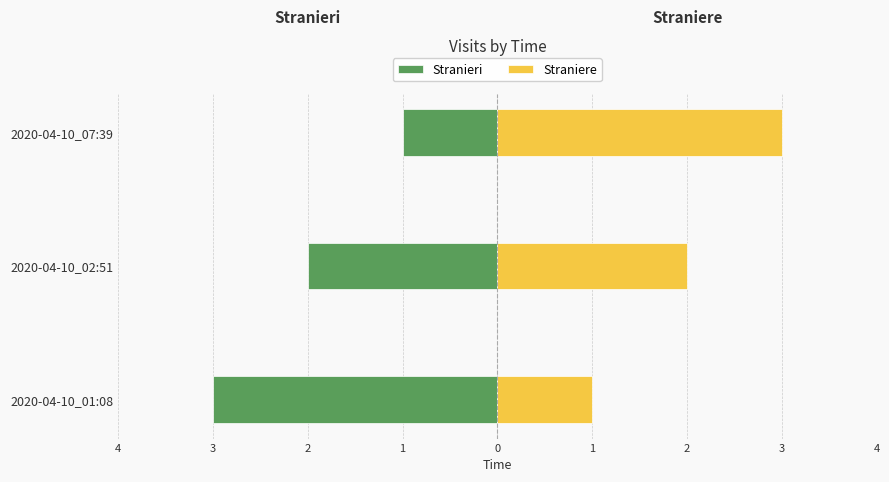

What is the value of the Straniere bar at the 1st from the left?

1